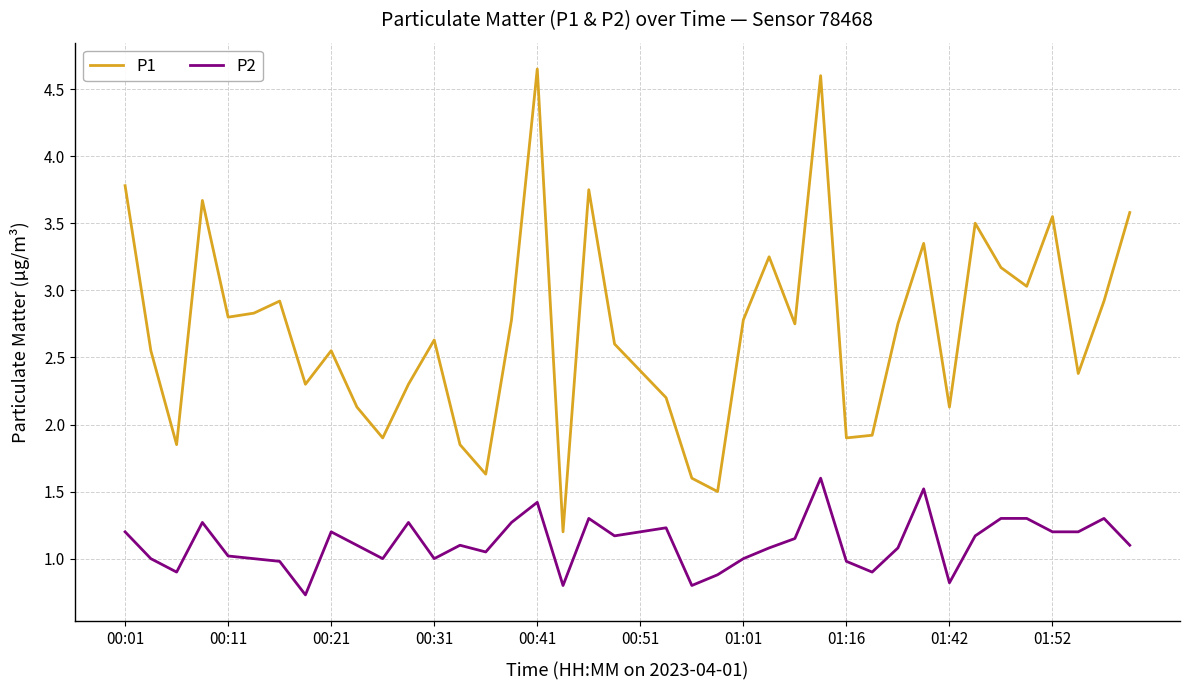

Does the chart display data point markers on the line(s)?

No